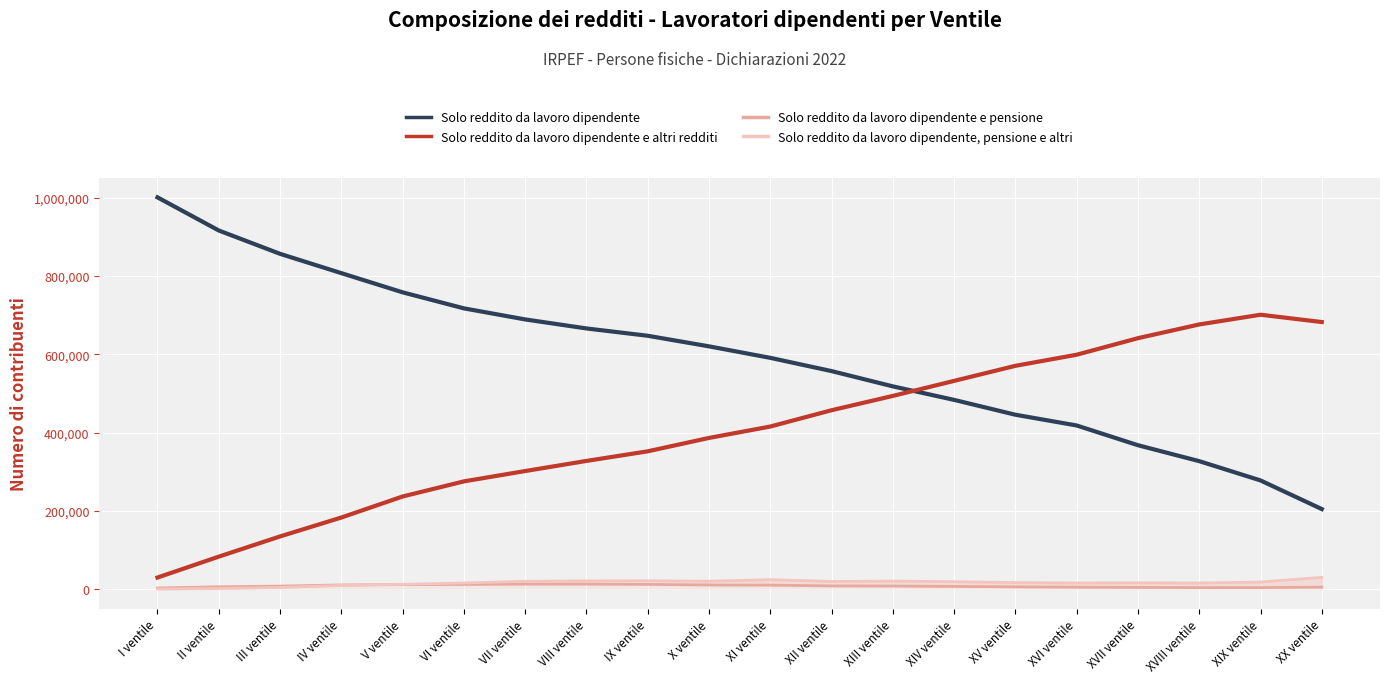

Which has a higher value, III ventile or VII ventile?

III ventile